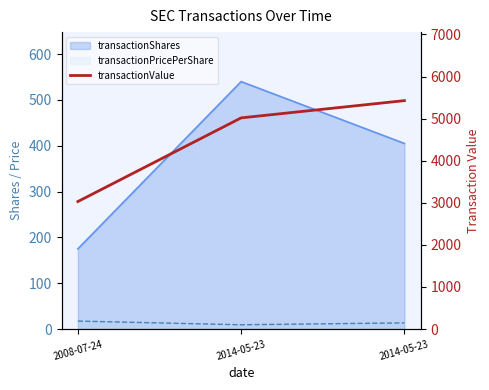

Between 2008-07-24 and 2014-05-23, which is larger?

2014-05-23